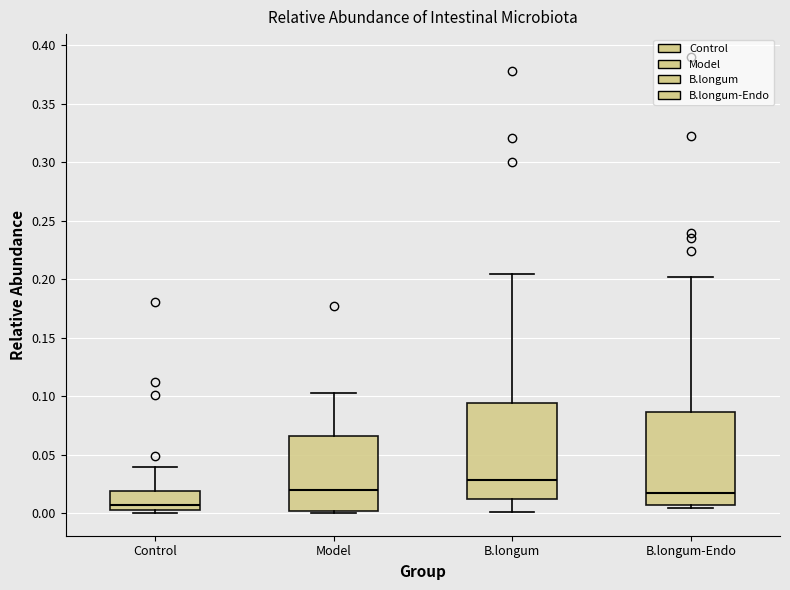

Which box has the highest median line?

B.longum